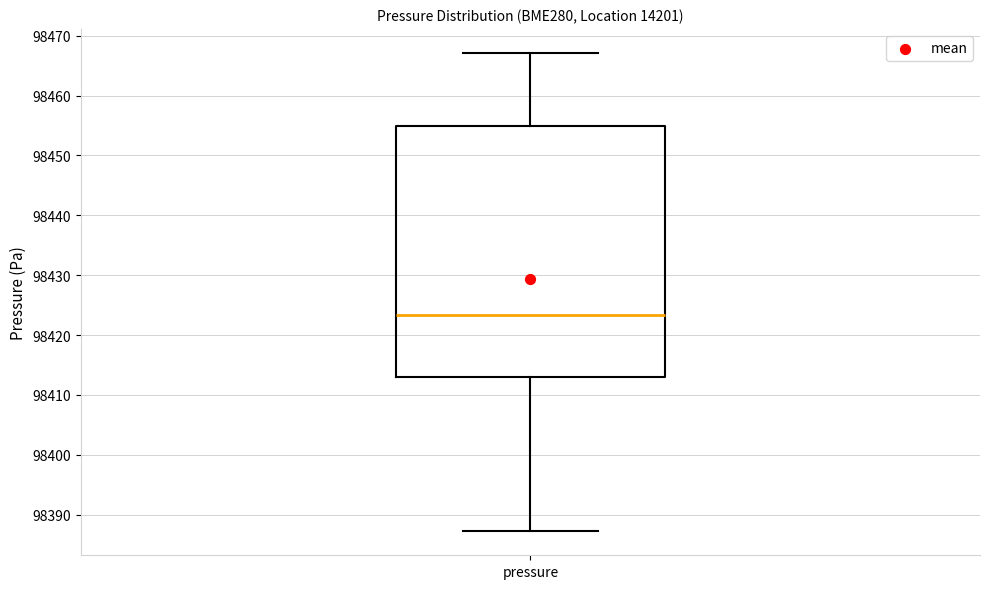

Read this box plot against the y-axis: the position of the median line, the range covered by the box, and the ends of both whiskers. The values are not printed on the chart, so give them approximately, as read against the axis.

median 98423, box 98413 to 98455, whiskers 98387 to 98467